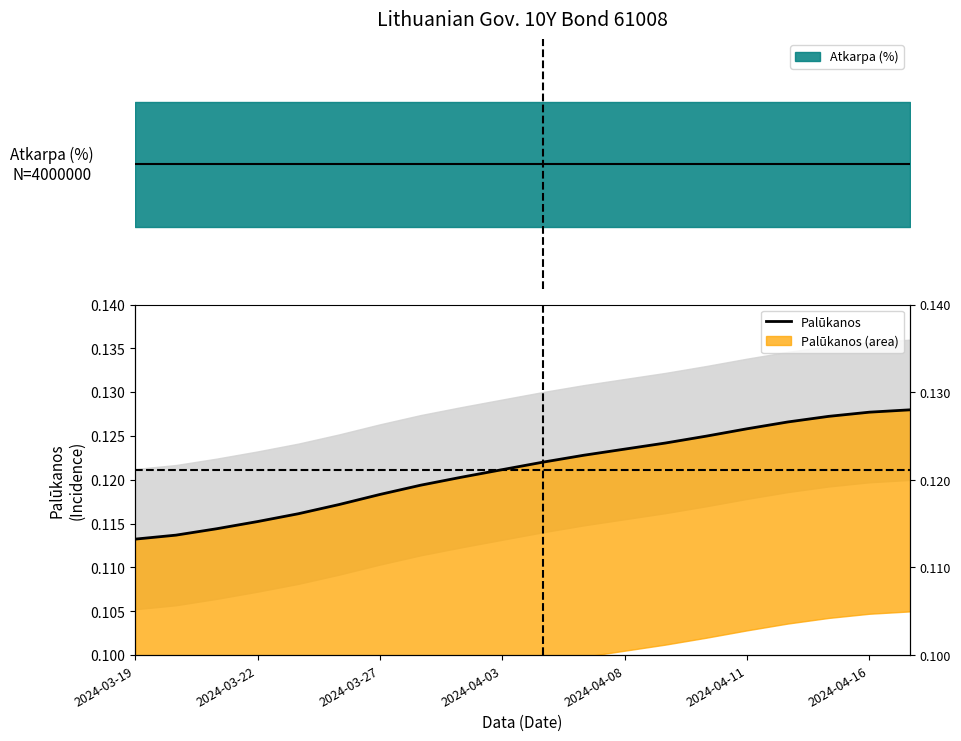

Is it true that the value at 19 is 0.0?

False